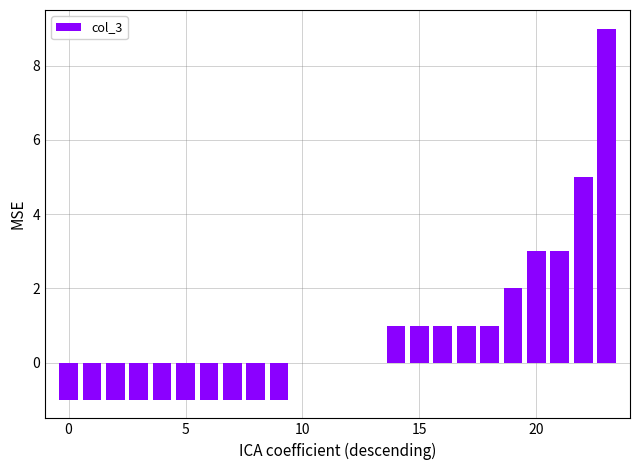

What is the maximum value shown in the chart?

9